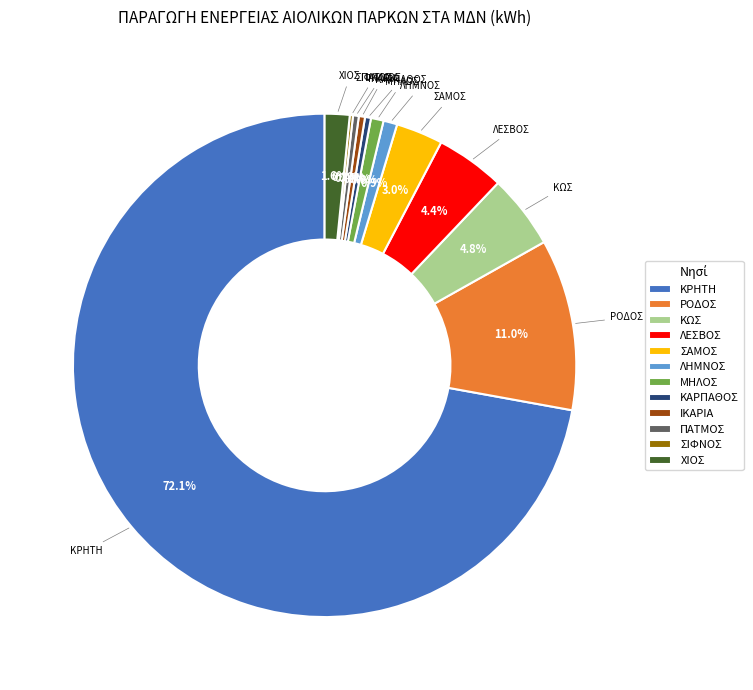

True or false: ΚΡΗΤΗ accounts for 64% of the total.

False